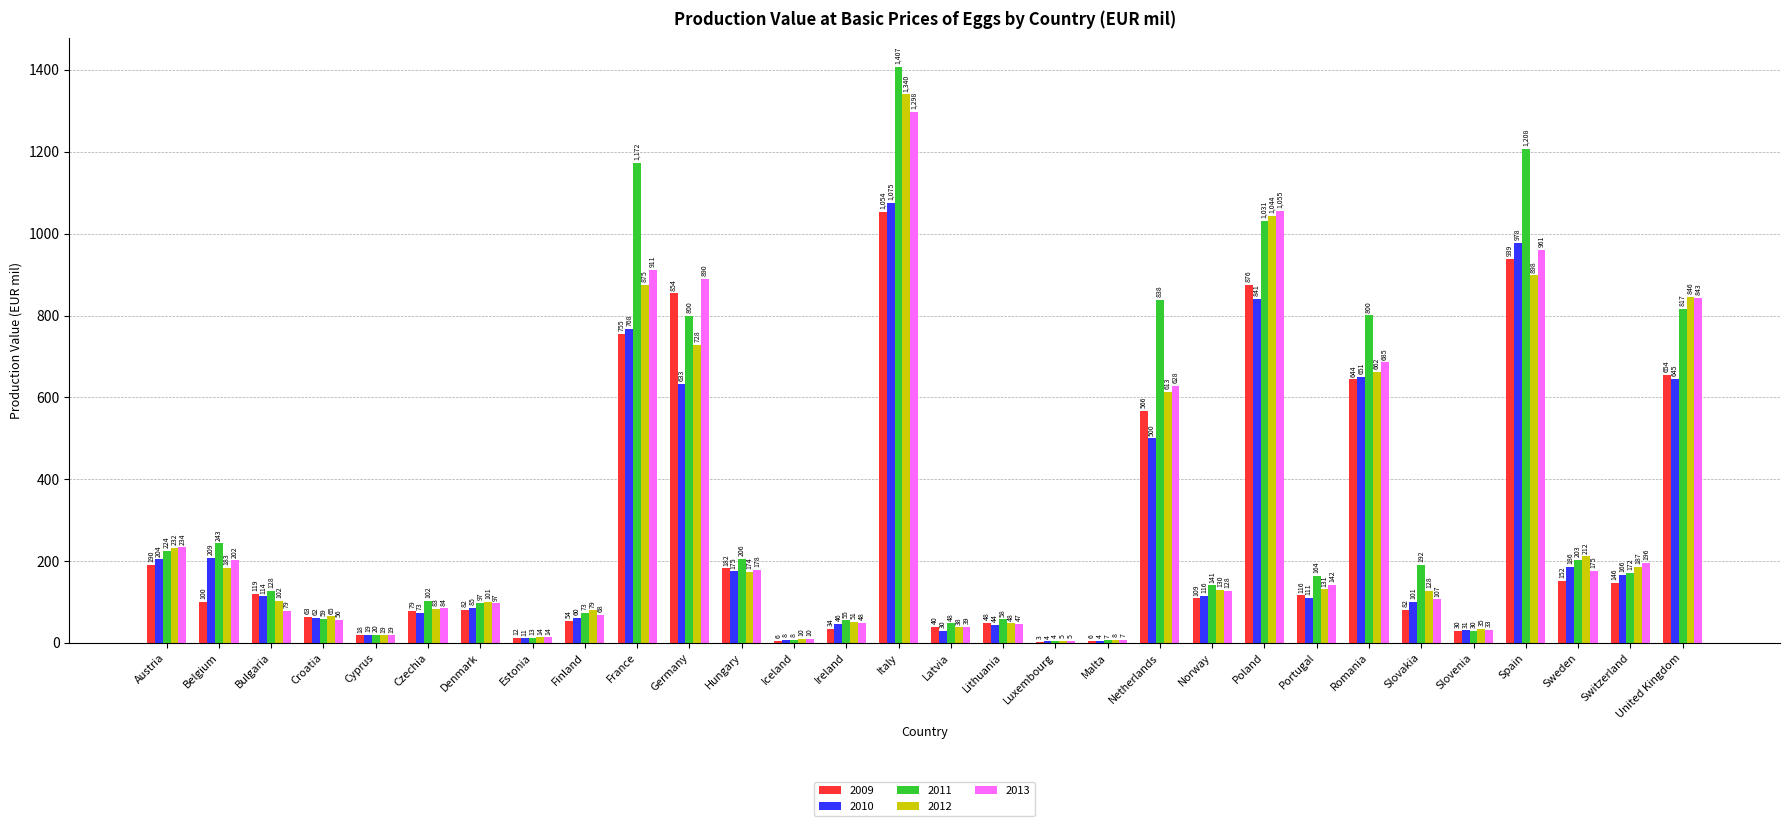

What is the spread (max minus min) of values at Belgium?

143.3